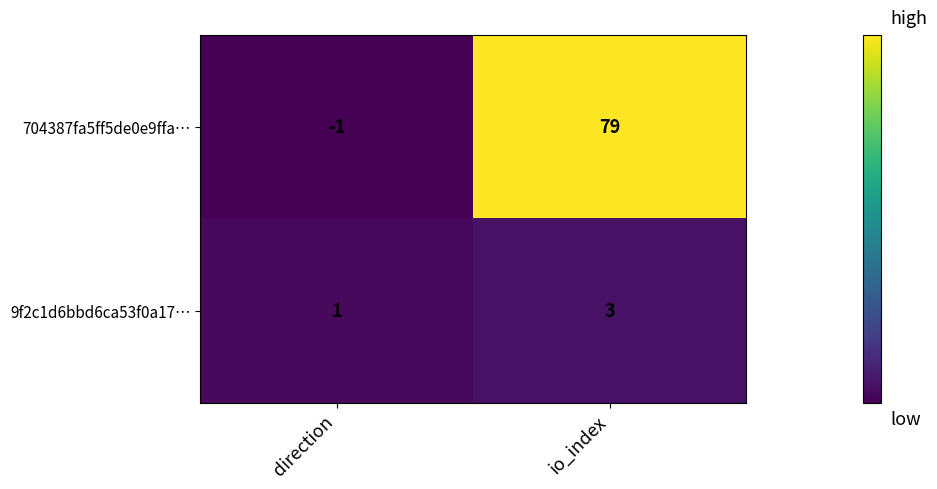

Reading left to right, extract all data points from this chart.

704387fa5ff5de0e9ffa…: -1	79
9f2c1d6bbd6ca53f0a17…: 1	3